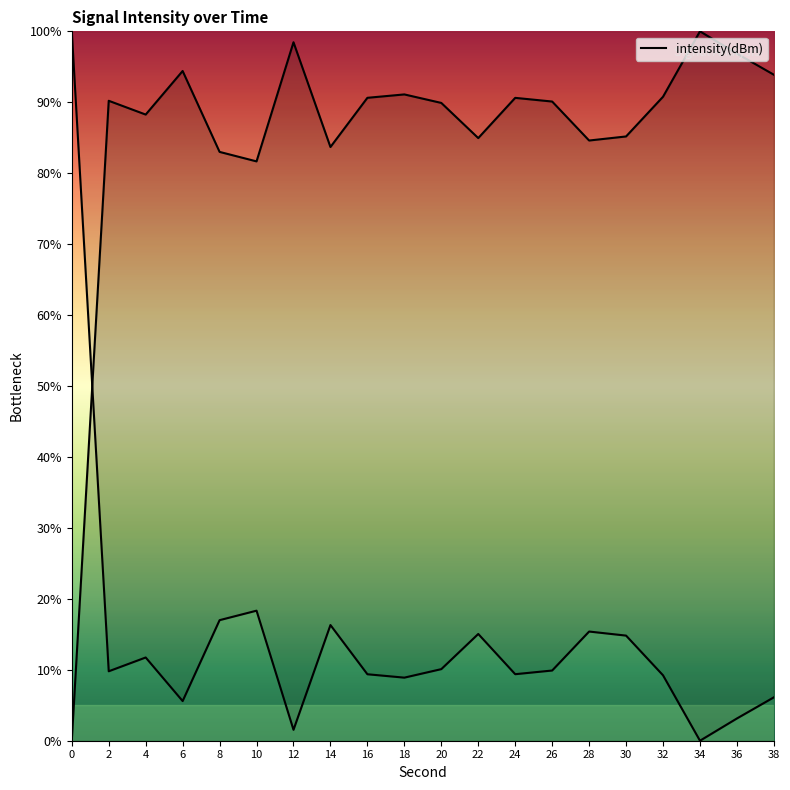

At which category does the data reach its first local peak?

2